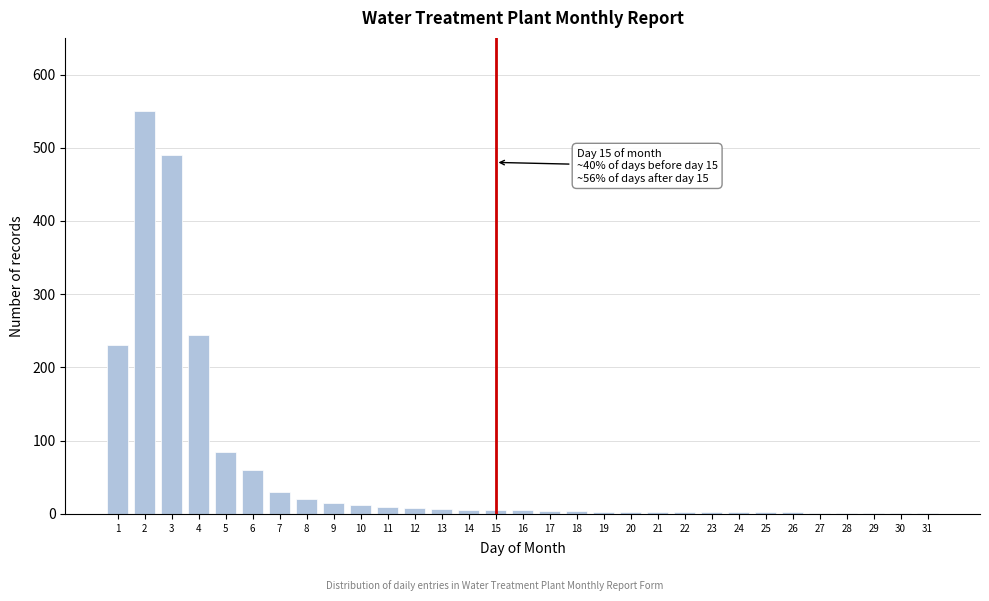

True or false: the data shows 2 at 22.

True